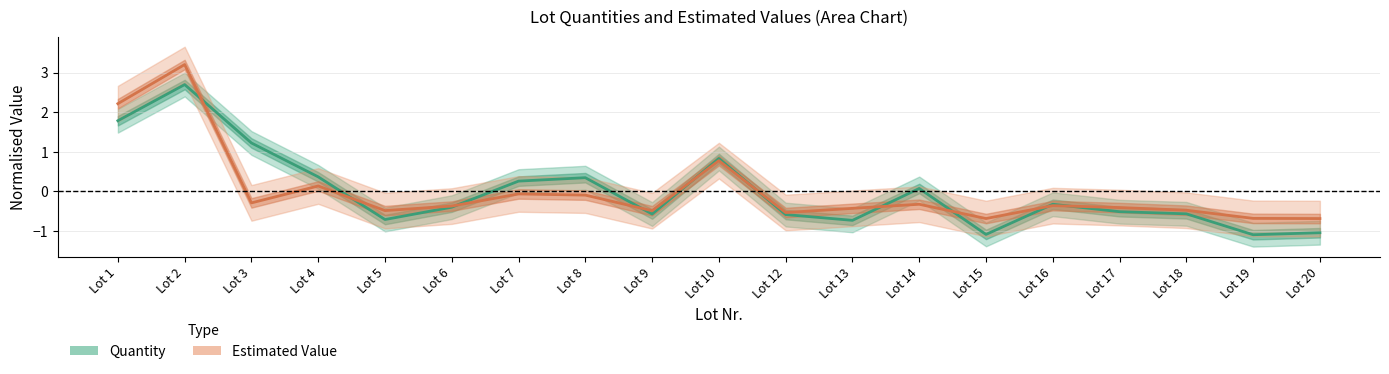

Between Lot 18 and Lot 3, which is larger?

Lot 3